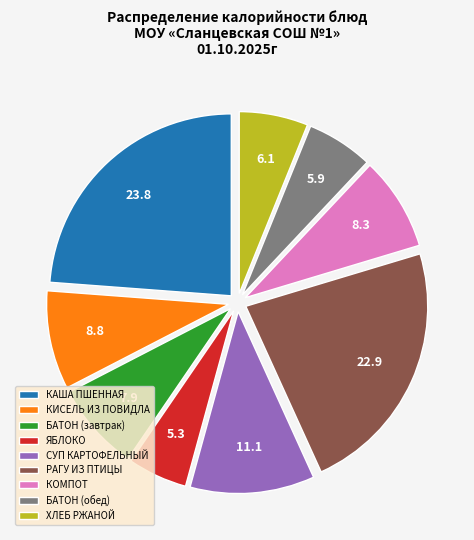

Does any single category account for the majority?

No